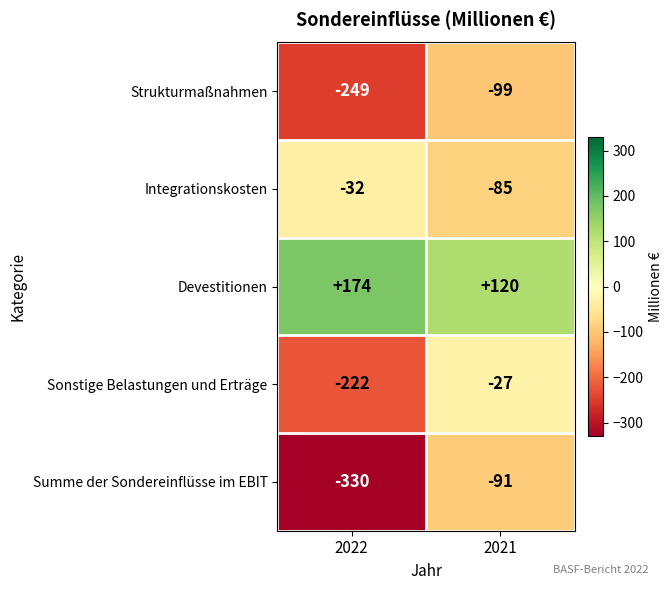

Between 2022 and 2021, which series saw the biggest shift?

Summe der Sondereinflüsse im EBIT